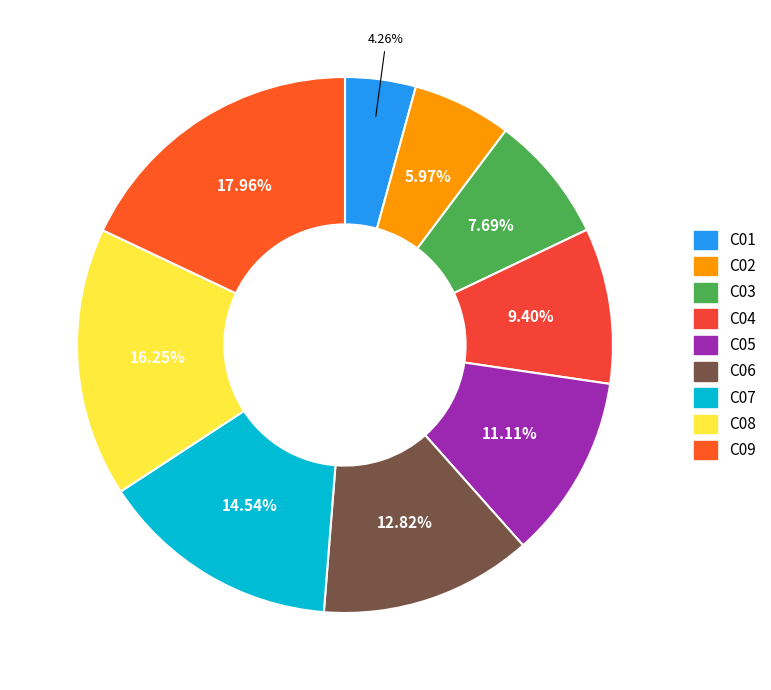

Which slice is the largest?

C09